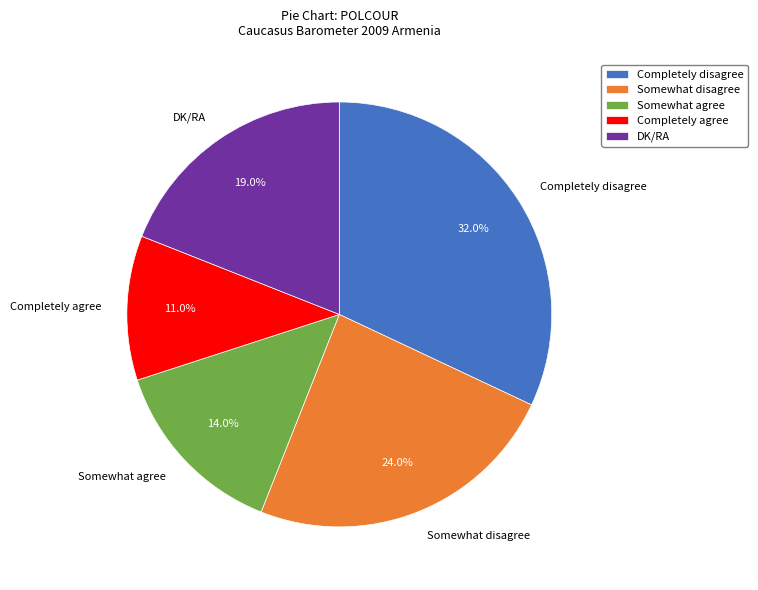

To the nearest percent, what portion does Completely disagree represent?

32%